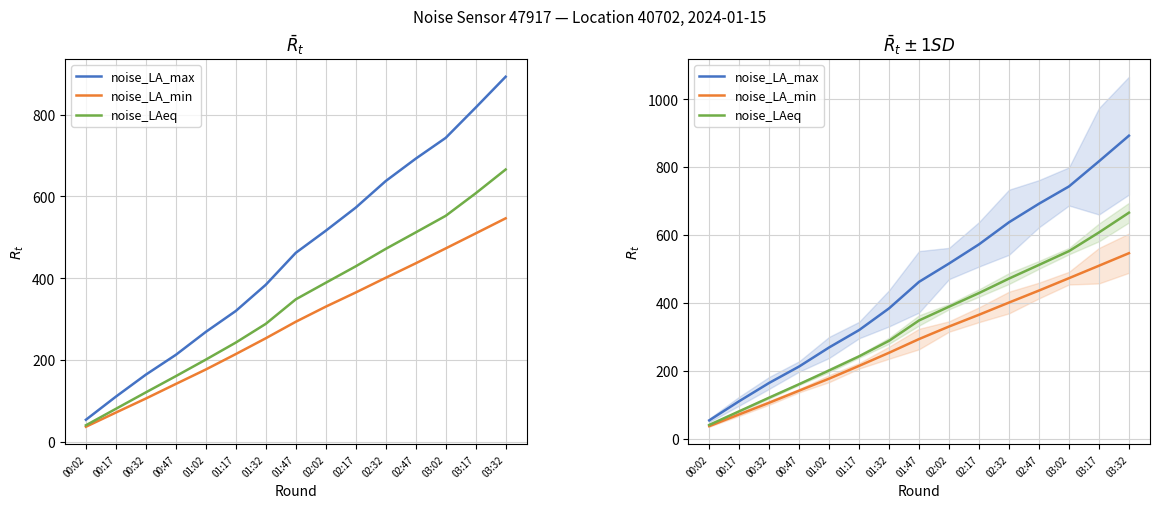

What is the sum of the noise_LA_min values at 01:17 and 02:02?

545.2